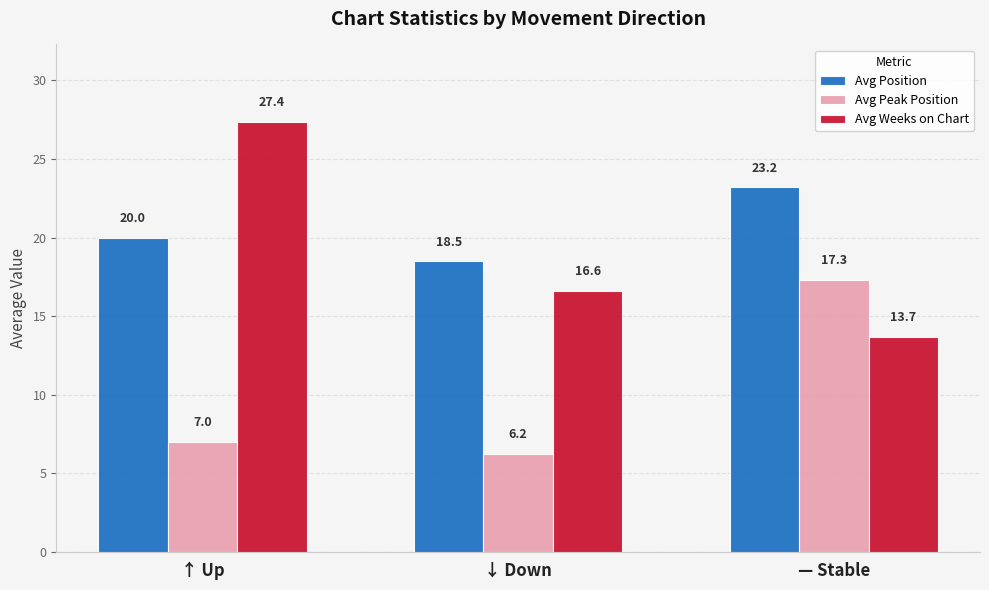

Does the chart contain stacked bars?

No